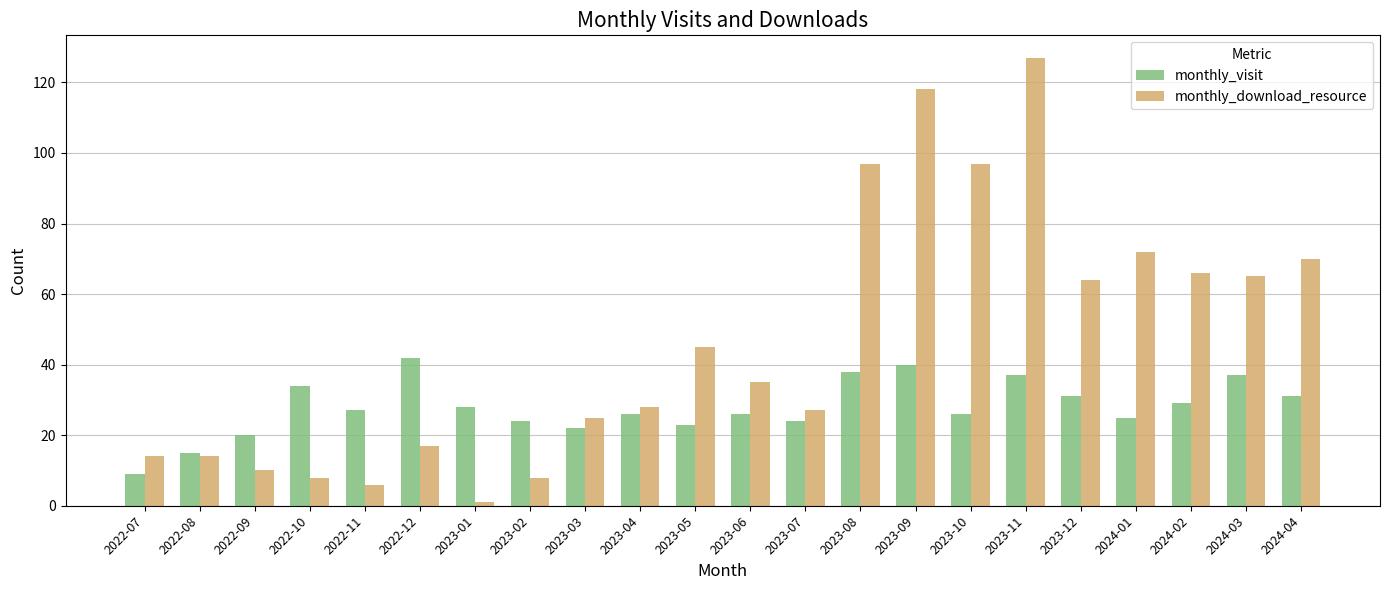

Rank the series by their maximum value, from lowest to highest.

monthly_visit, monthly_download_resource